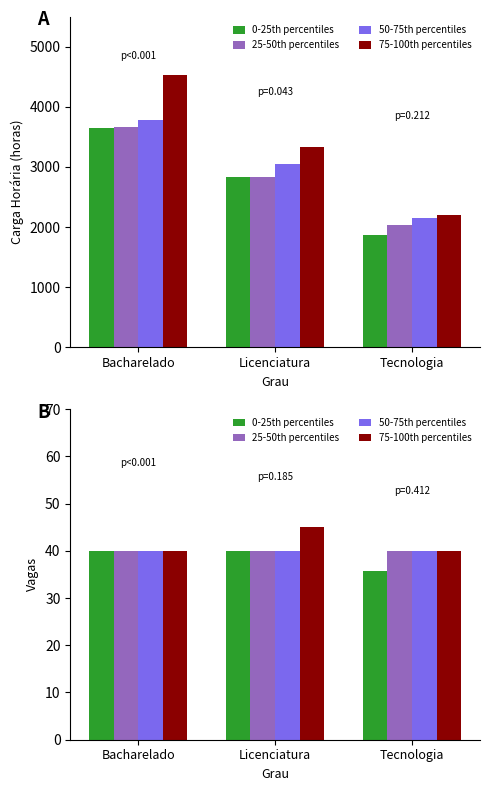

How many 75-100th percentiles values are between 40 and 45?

3